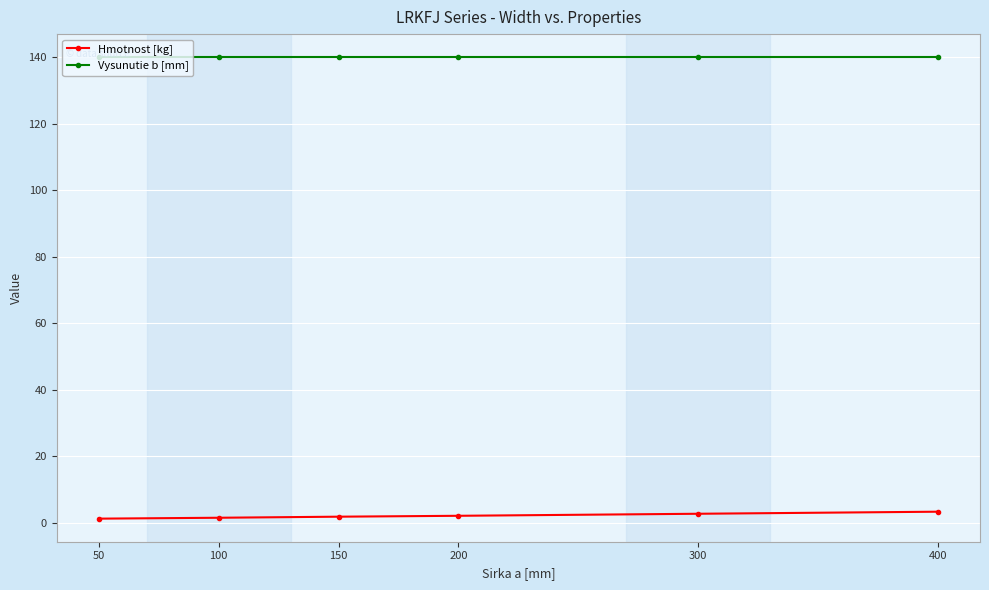

At how many categories does at least one series exceed 66?

6